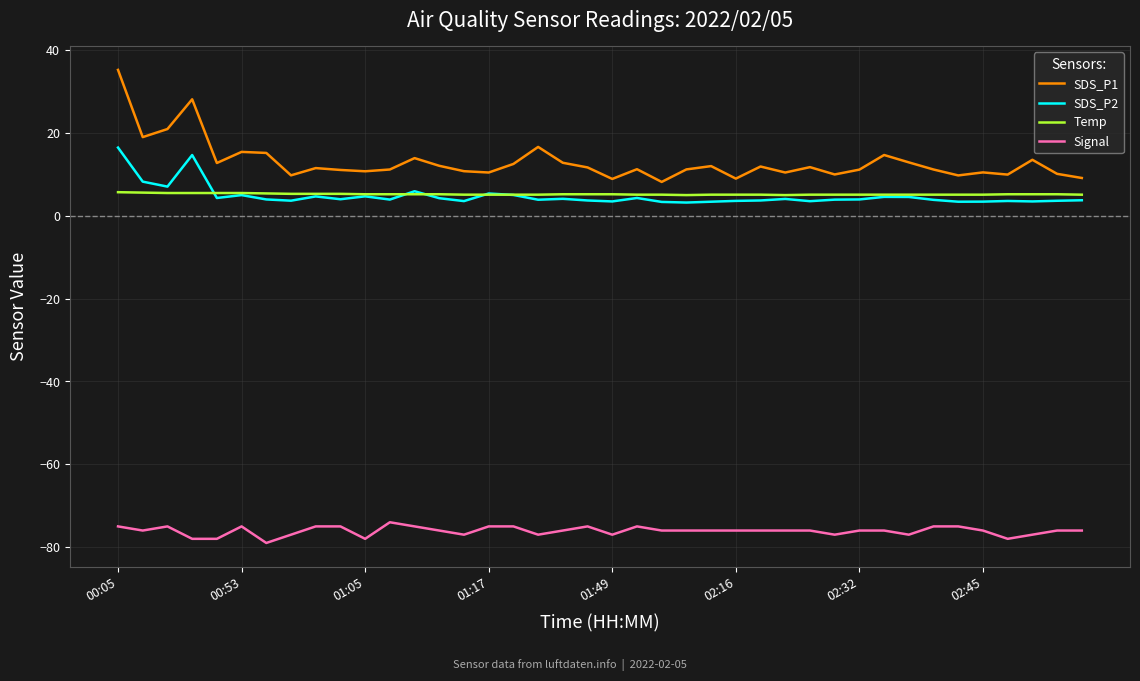

True or false: Temp and Signal intersect in this chart.

False